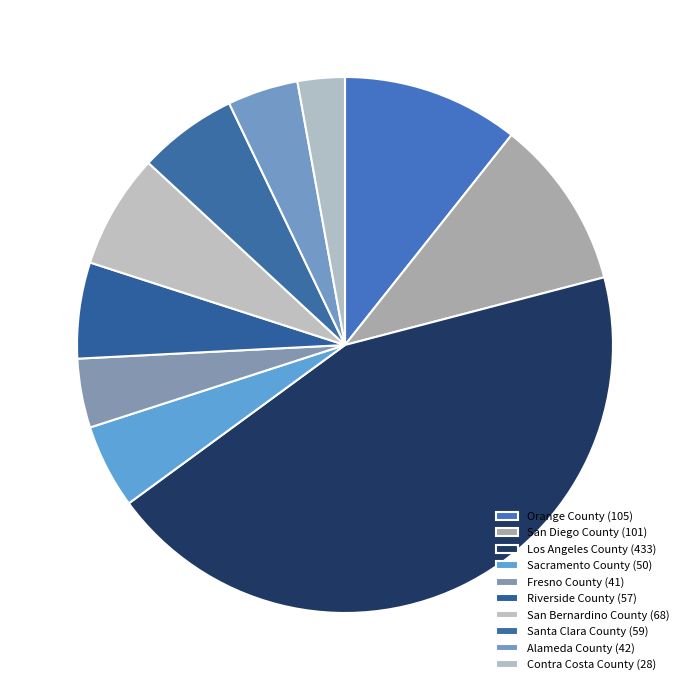

To the nearest percent, what percentage of the pie is Fresno County?

4%